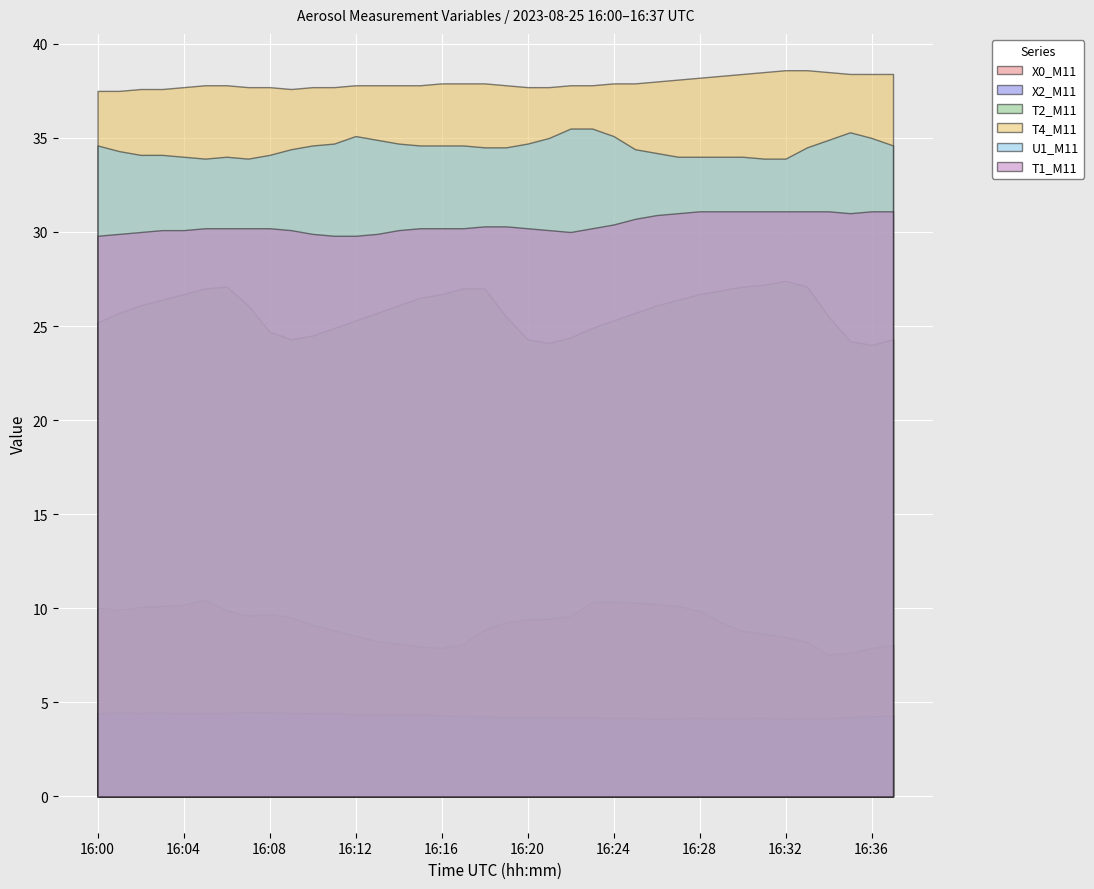

The value of X0_M11 at 16:25 is 10.3. True or false?

True